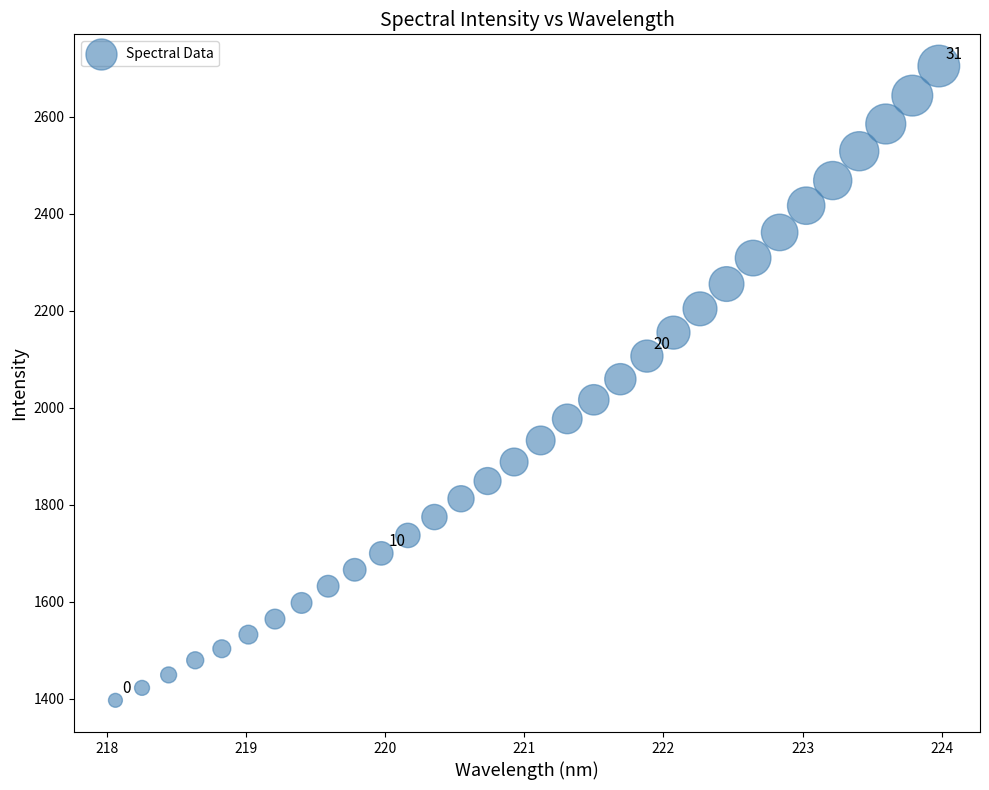

What is the range of X values (max minus min)?

5.9